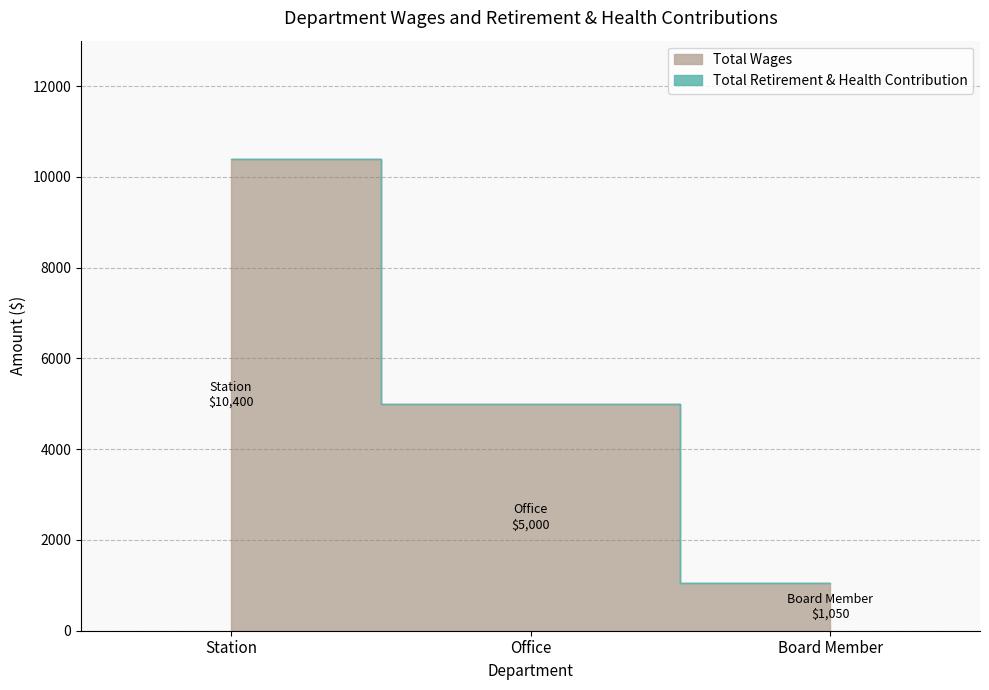

Read the Total Wages value at Office.

5000